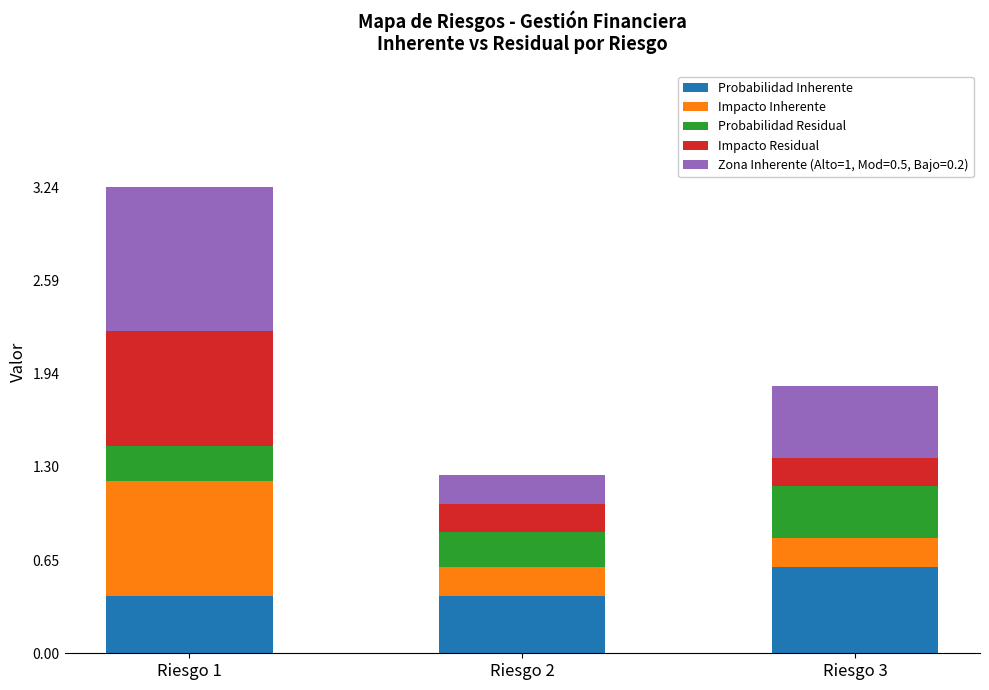

What is the highest value of the Probabilidad Inherente series?

0.6